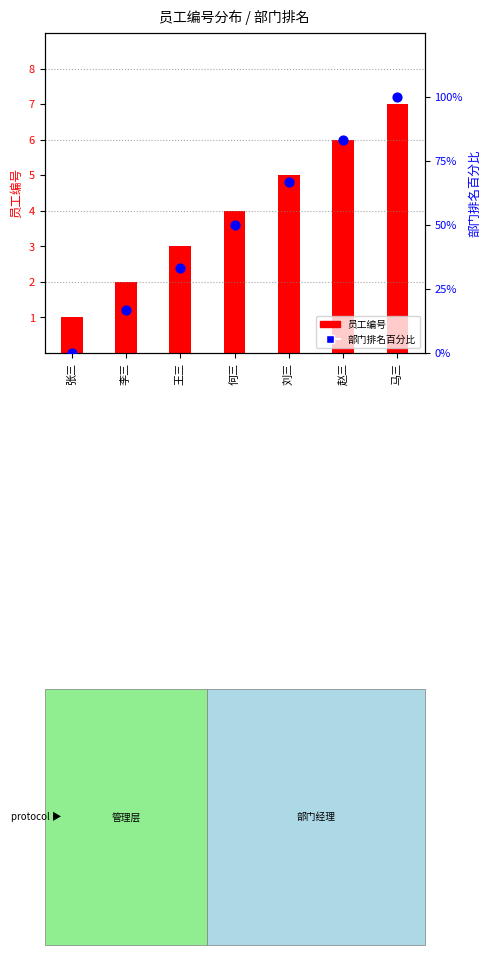

At which category is the sum across all series the highest?

马三